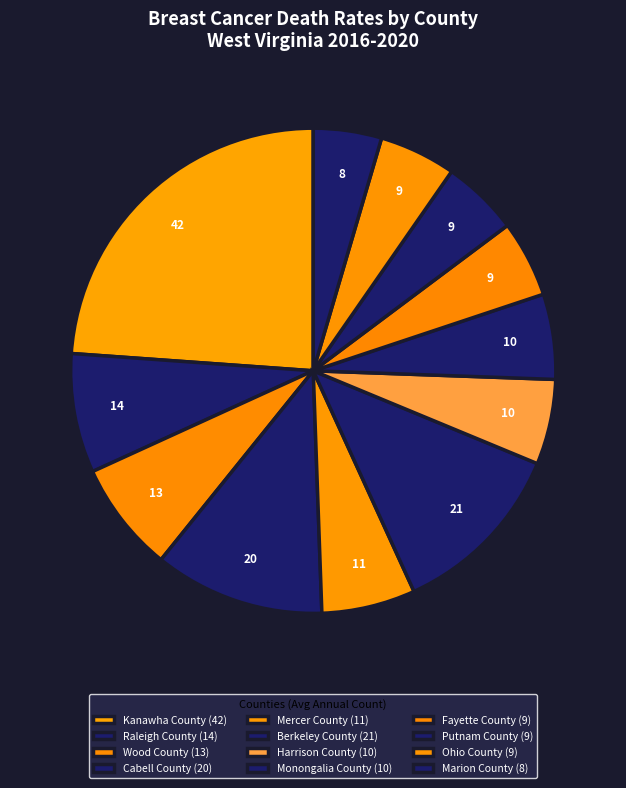

Count the number of slices in the pie.

12